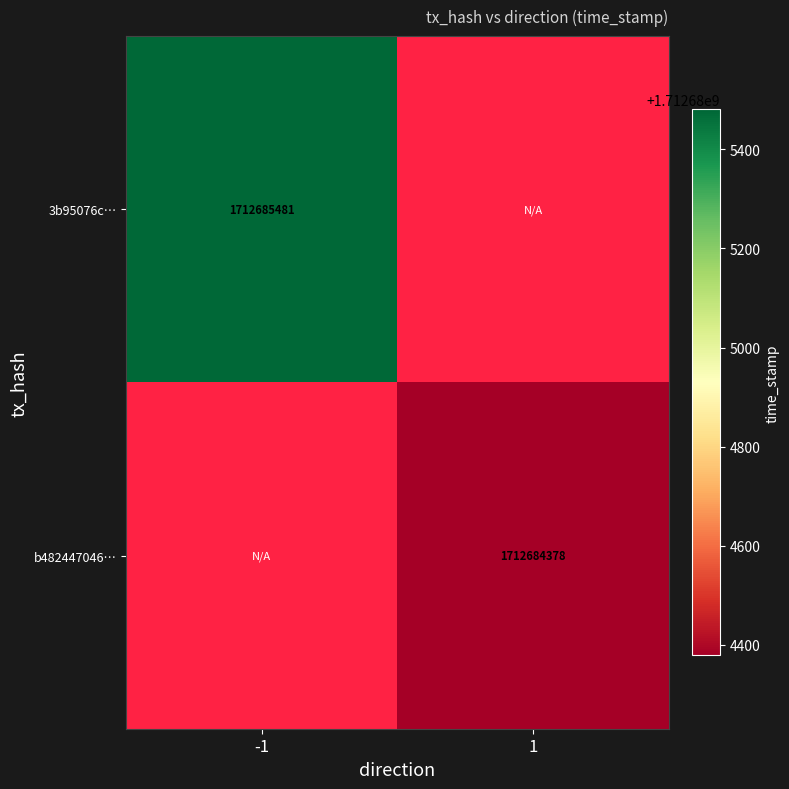

What is the total value across all series at 1?

1712684378